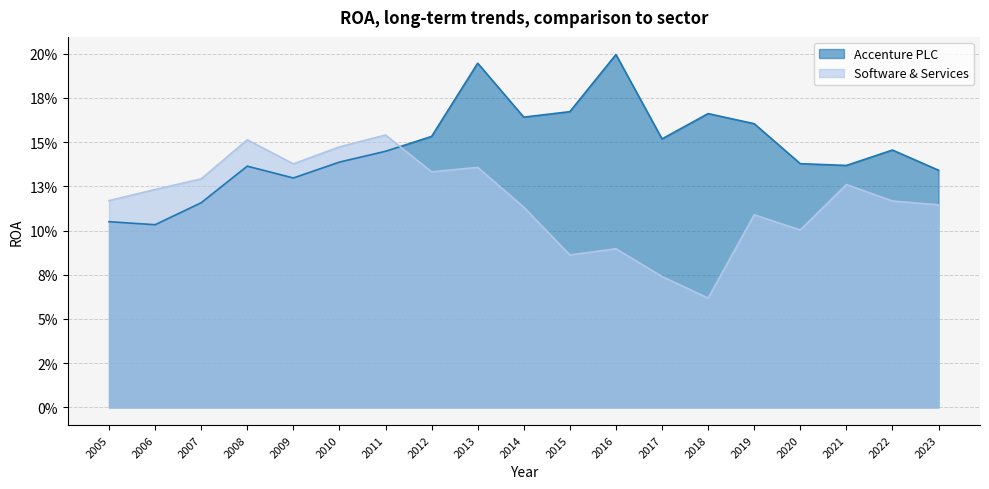

What is the value of the Accenture PLC point at the 8th from the left?

0.2